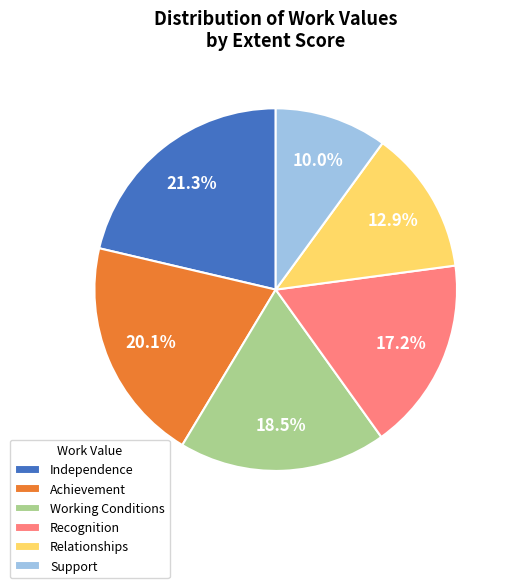

Does Working Conditions represent more than half of the total?

No